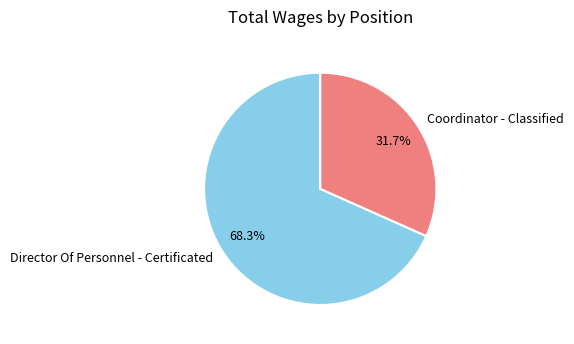

What is the ratio of the value at Coordinator - Classified to the value at Director Of Personnel - Certificated?

0.5